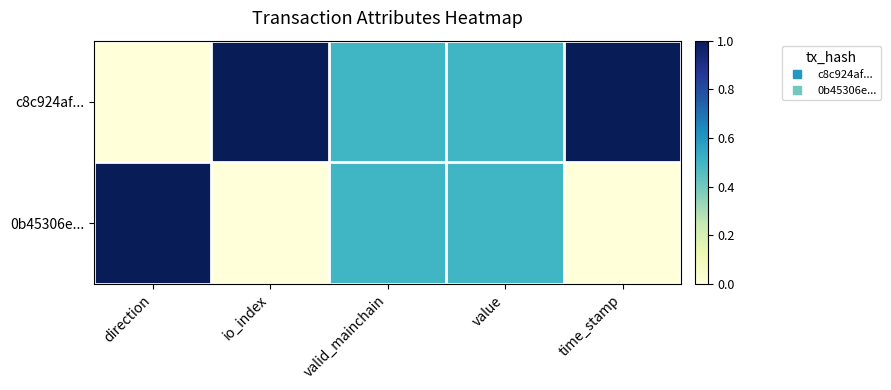

Reading right to left, what are all the values shown in this chart?

c8c924af...: time_stamp=1.0	value=0.5	valid_mainchain=0.5	io_index=1.0	direction=0.0
0b45306e...: time_stamp=0.0	value=0.5	valid_mainchain=0.5	io_index=0.0	direction=1.0